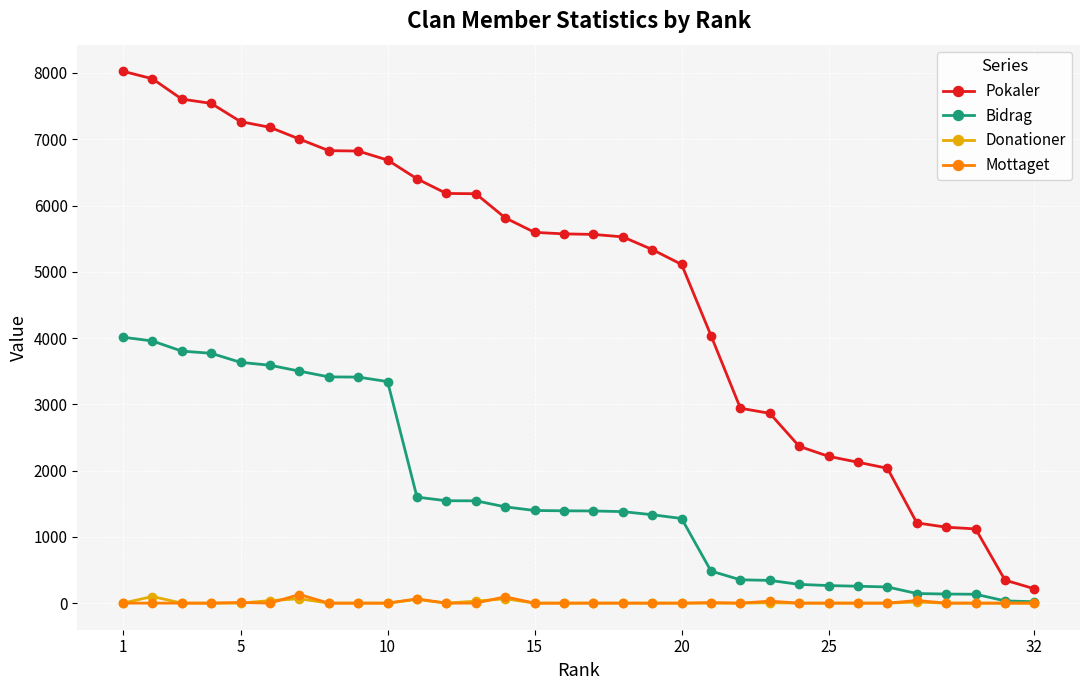

Is this an area chart (filled region under the line)?

No